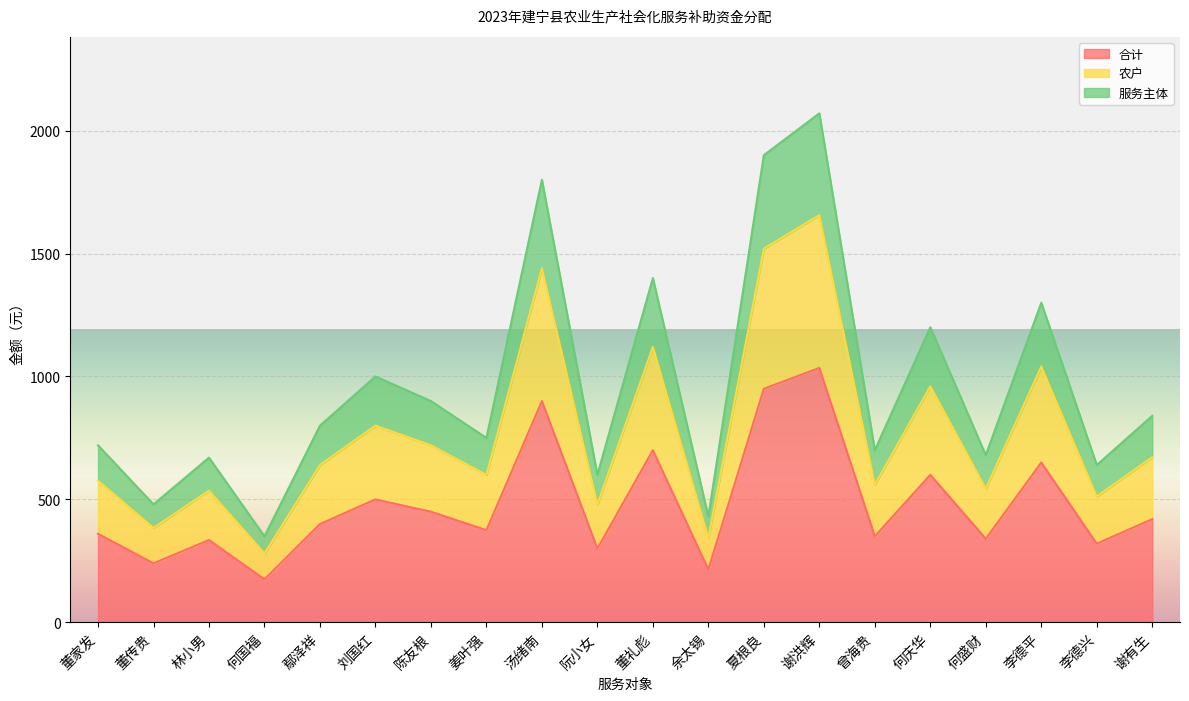

Does the chart display data point markers on the line(s)?

No